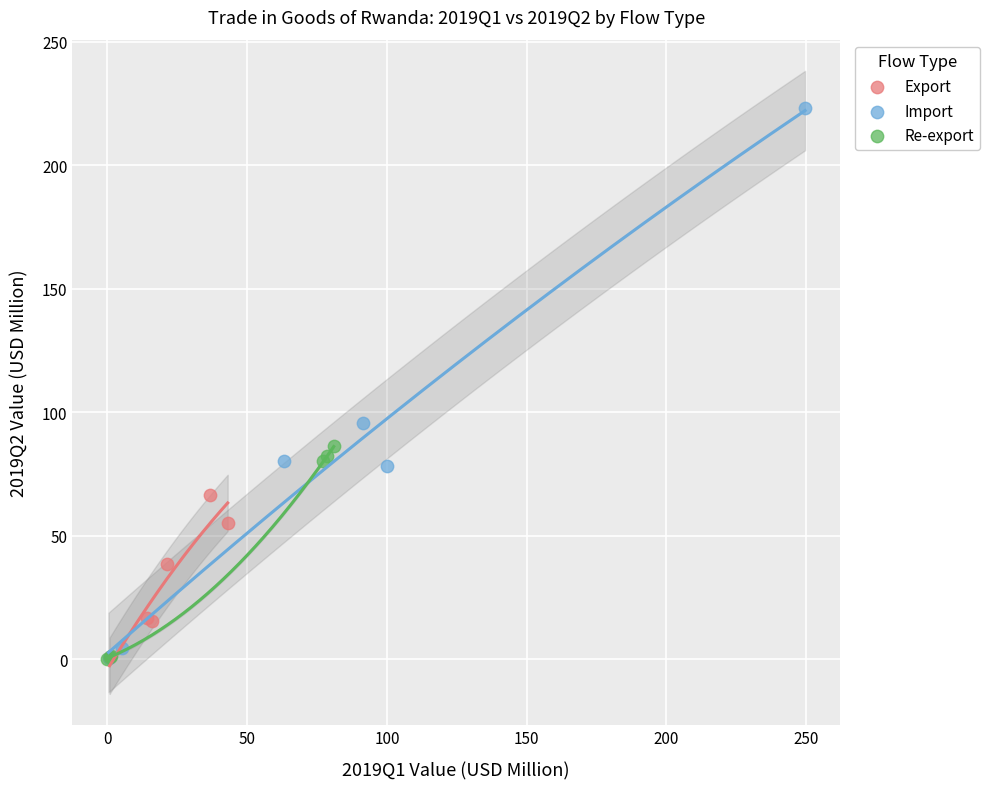

Which series has the widest spread of Y values?

Import